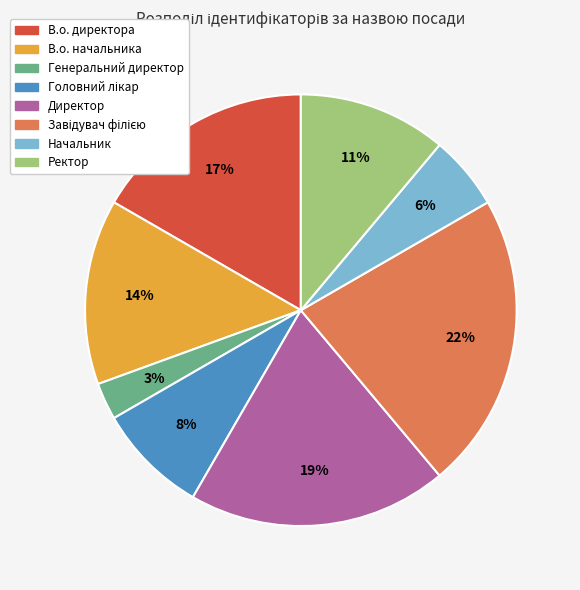

Do Директор and Генеральний директор together represent more than half of the pie?

No